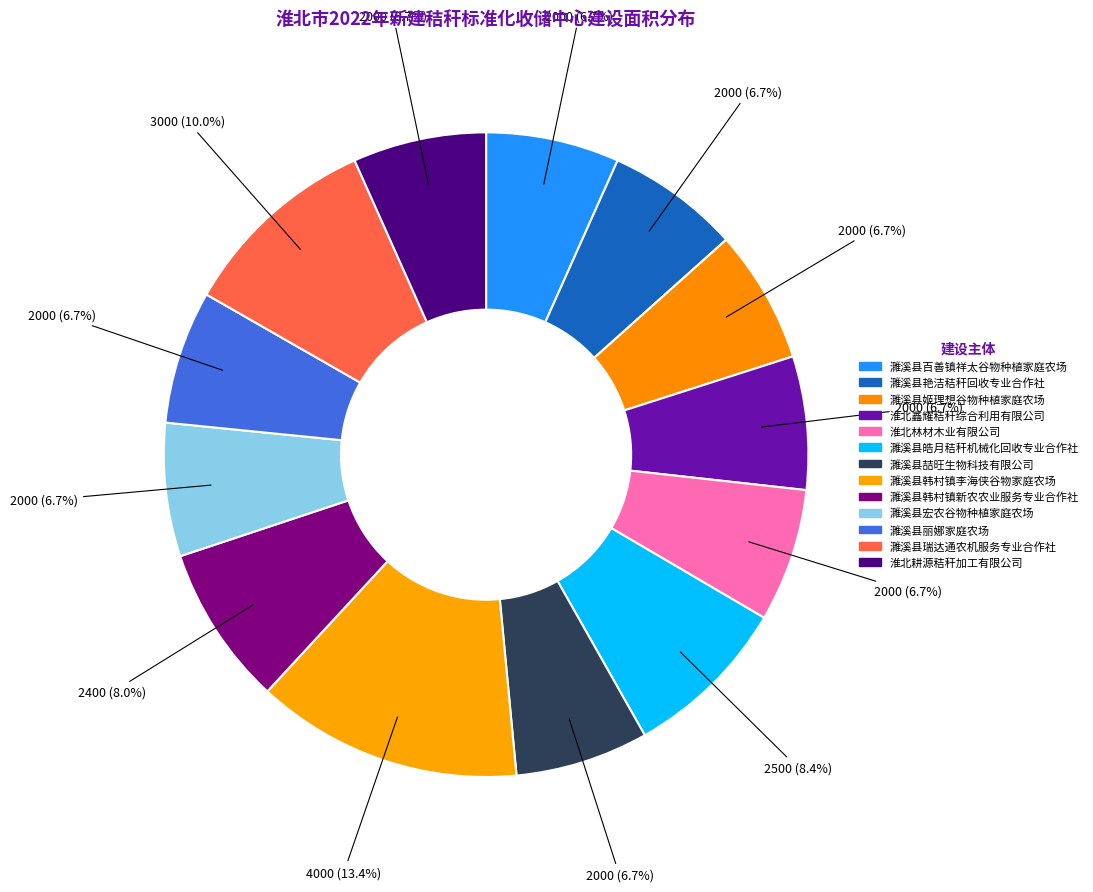

How many slices are in this pie chart?

13